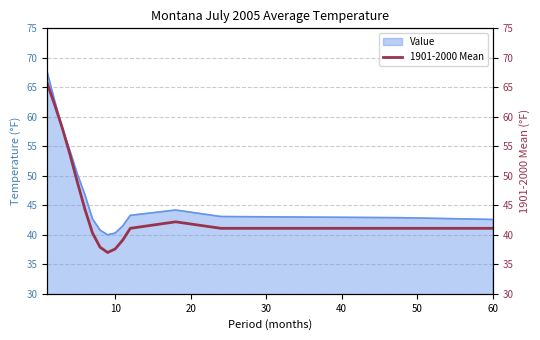

What is the maximum value for Value?

67.6